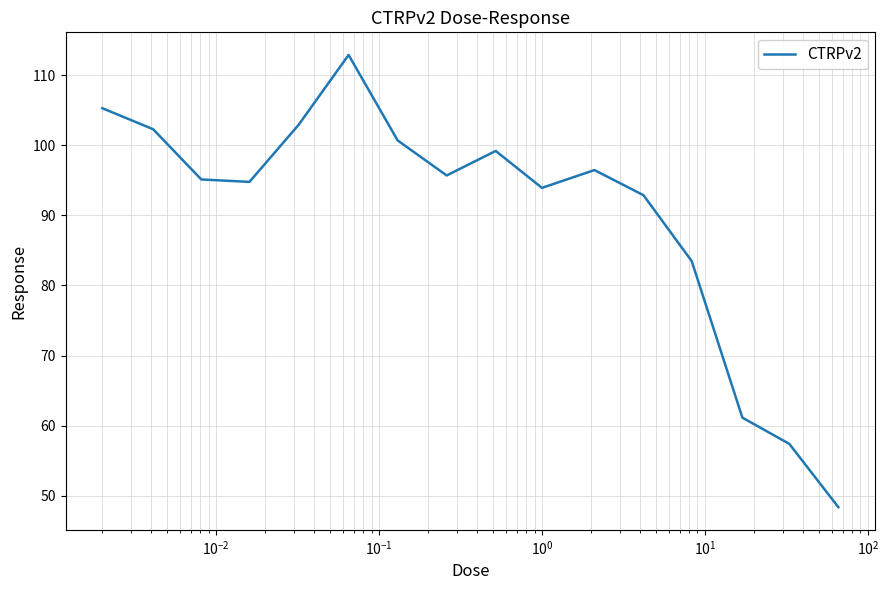

Reading left to right, what are all the values shown in this chart?

105.3	102.3	95.1	94.8	102.9	112.9	100.7	95.7	99.2	93.9	96.5	92.9	83.5	61.1	57.4	48.4